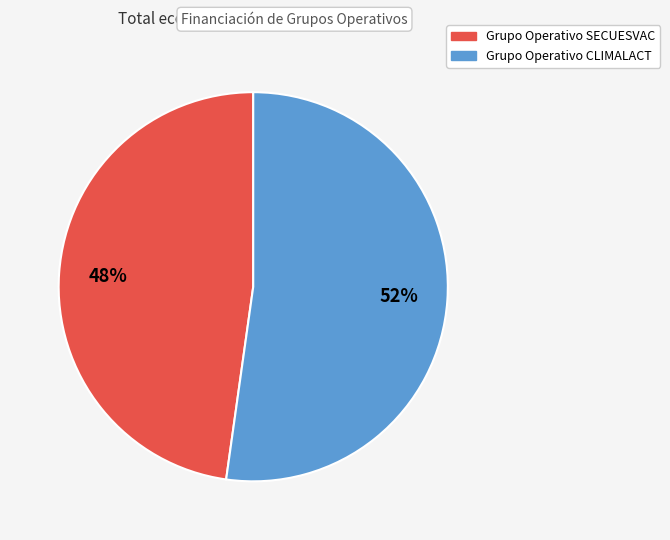

Which slice represents more than half of the pie?

Grupo Operativo CLIMALACT